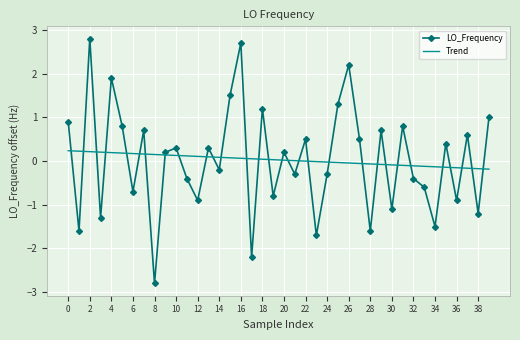

Which series has the widest spread of values?

LO_Frequency